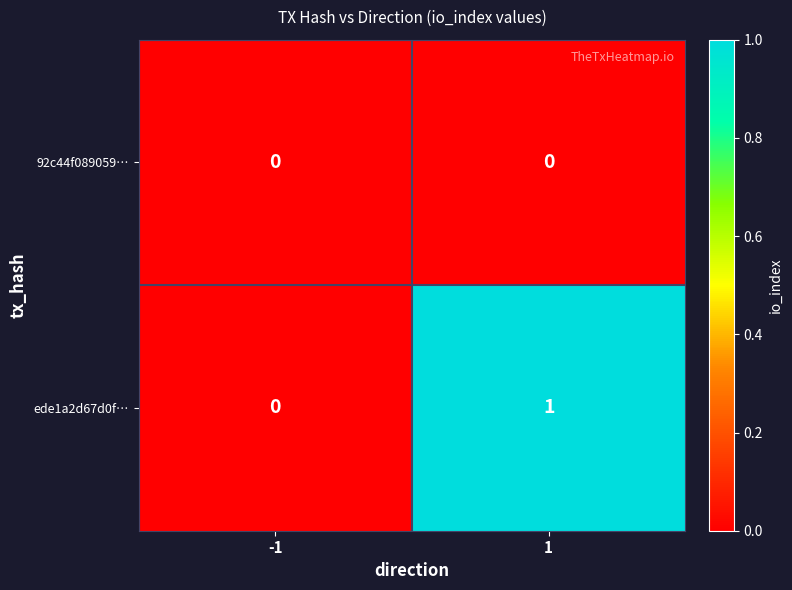

Rank the series by their average value, from lowest to highest.

92c44f089059…, ede1a2d67d0f…